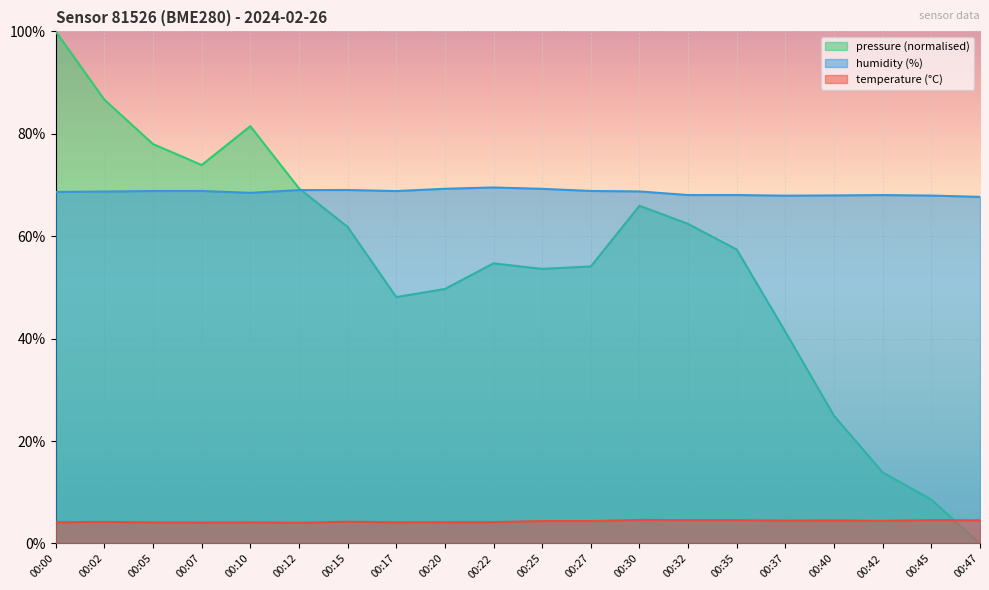

How many intersections are there between pressure and temperature?

1